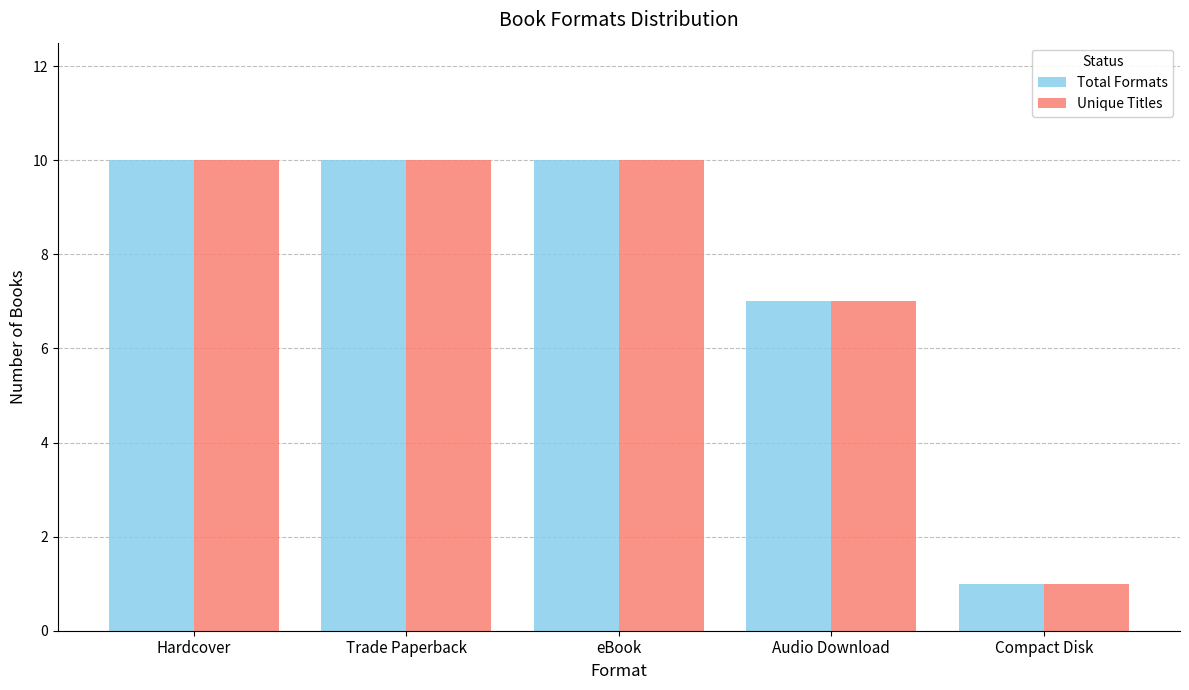

What is the average value of the Total Formats series?

8